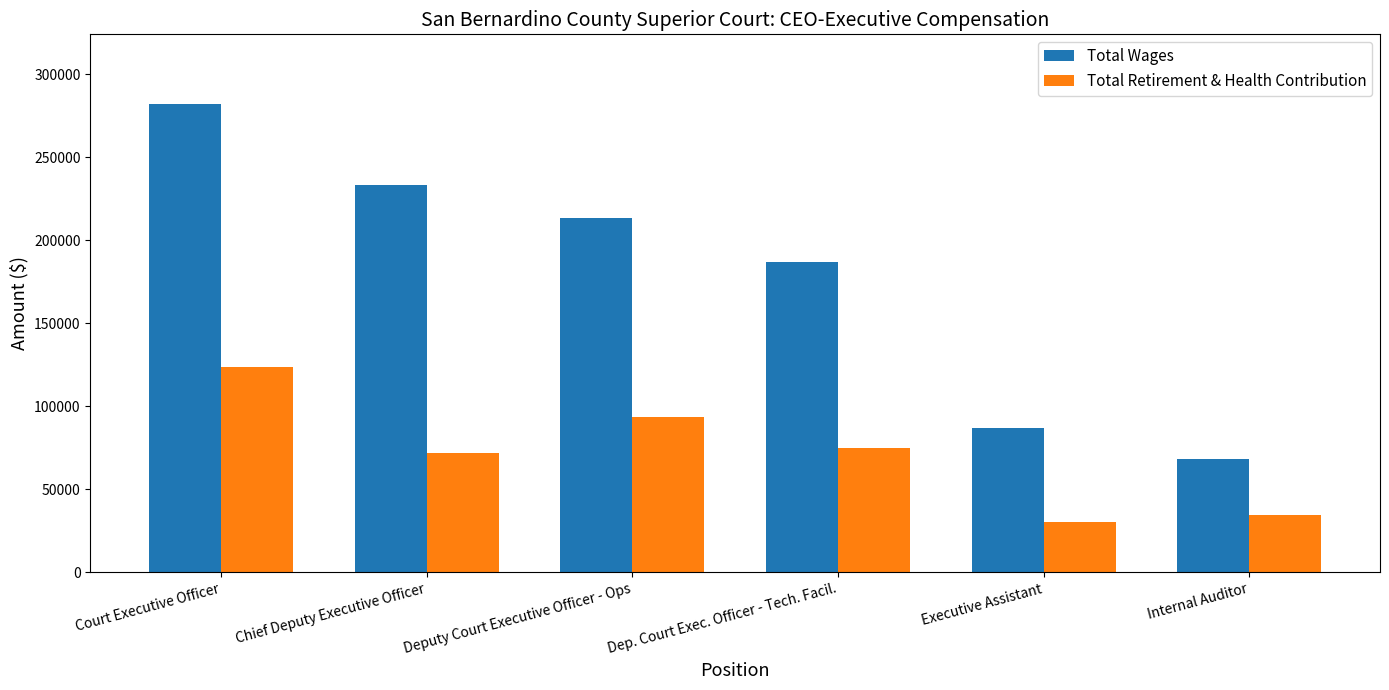

Does the chart contain stacked bars?

No